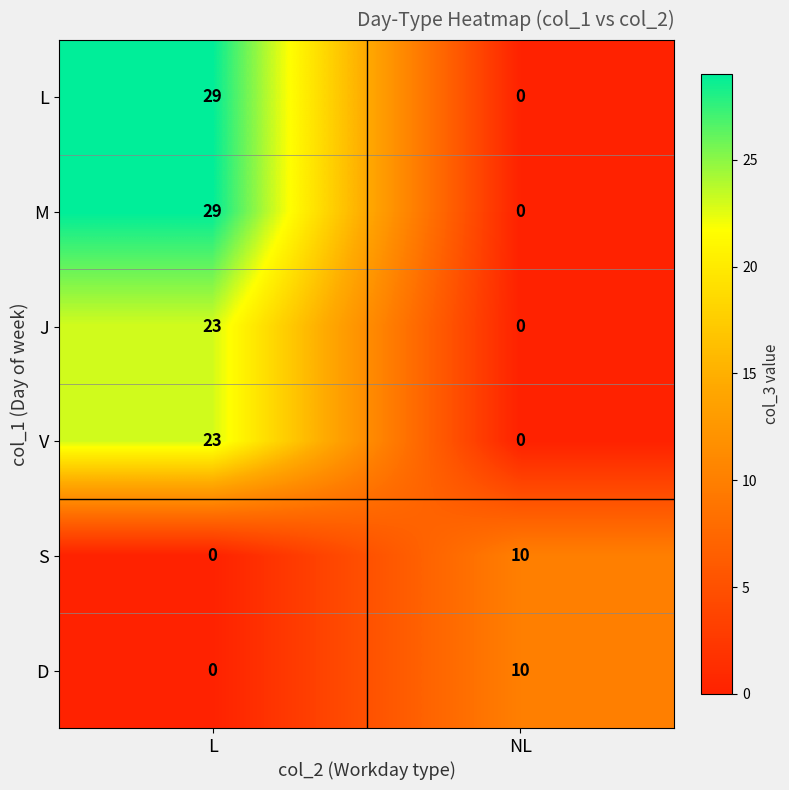

At which label is S closest to 5?

L